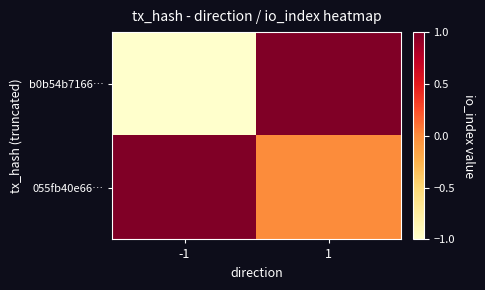

Which series has the largest total across all categories?

055fb40e66…